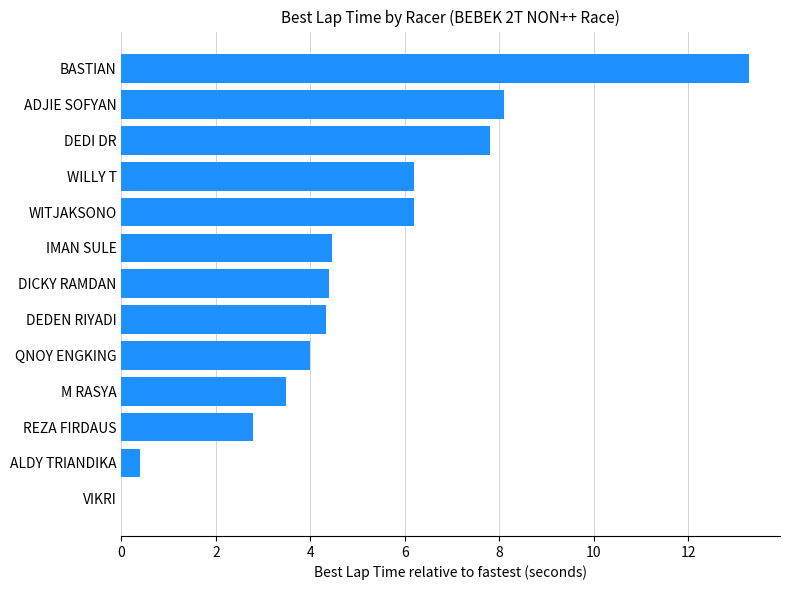

What is the sum of the values at ADJIE SOFYAN and BASTIAN?

21.4